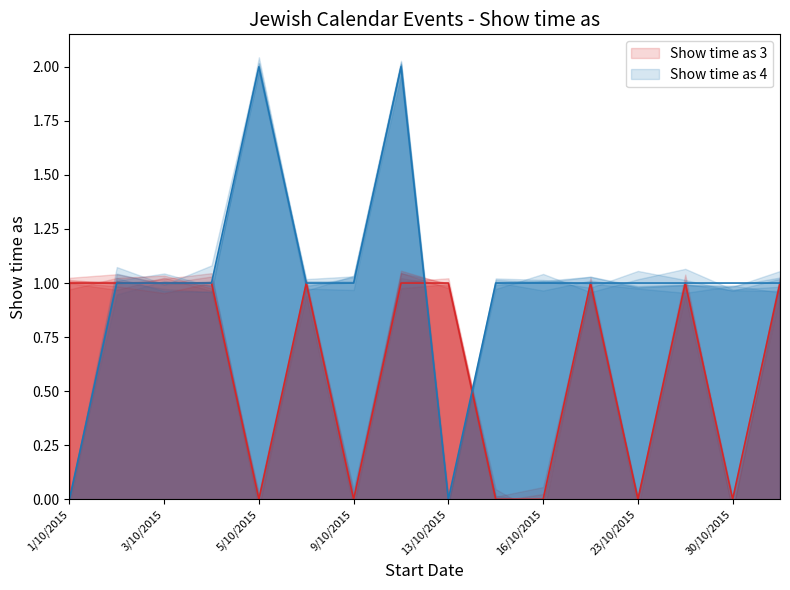

What is the difference between the highest and lowest values at 10/10?

1